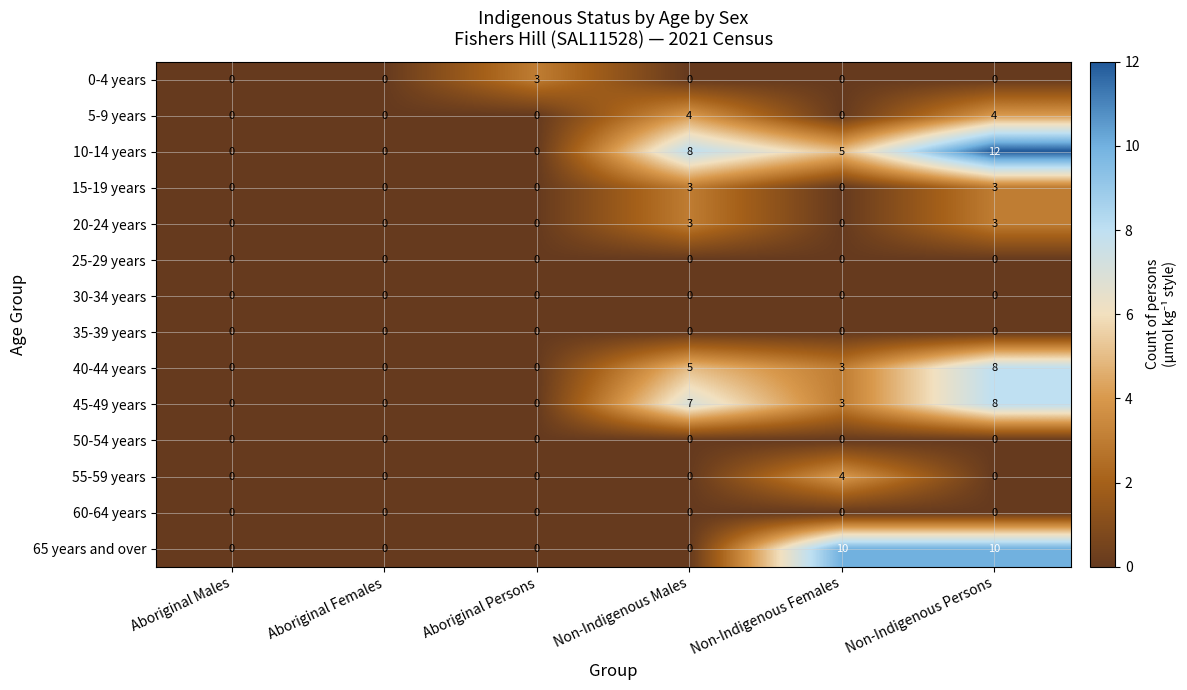

Count the 10-14 years values in the range 0 to 8.

5